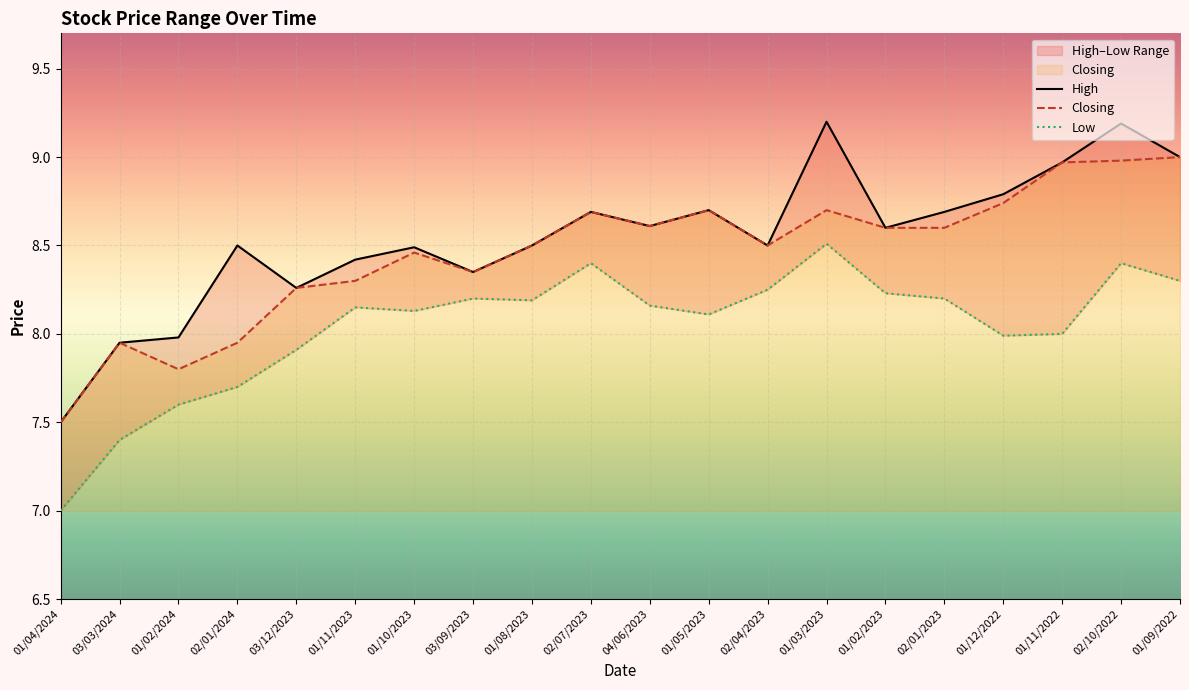

What is the label of the 15th point from the right?

01/11/2023